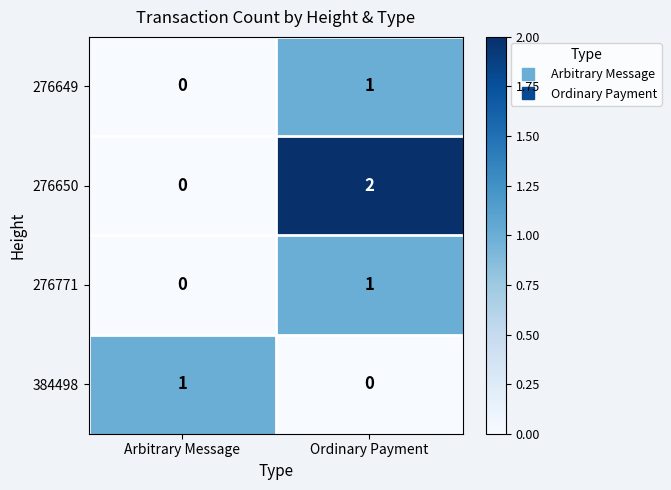

Between Arbitrary Message and Ordinary Payment, which series saw the biggest shift?

276650